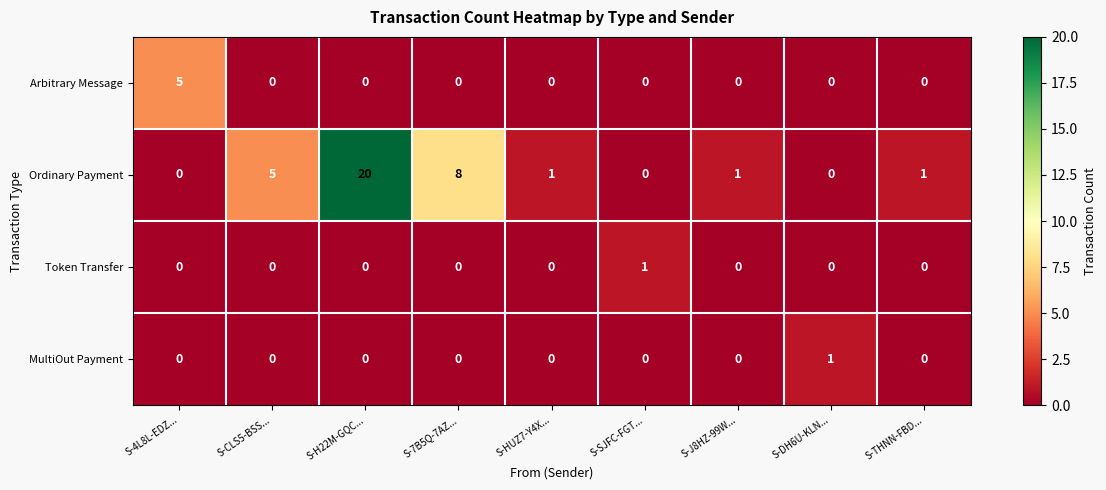

How many values in Ordinary Payment are above zero?

6